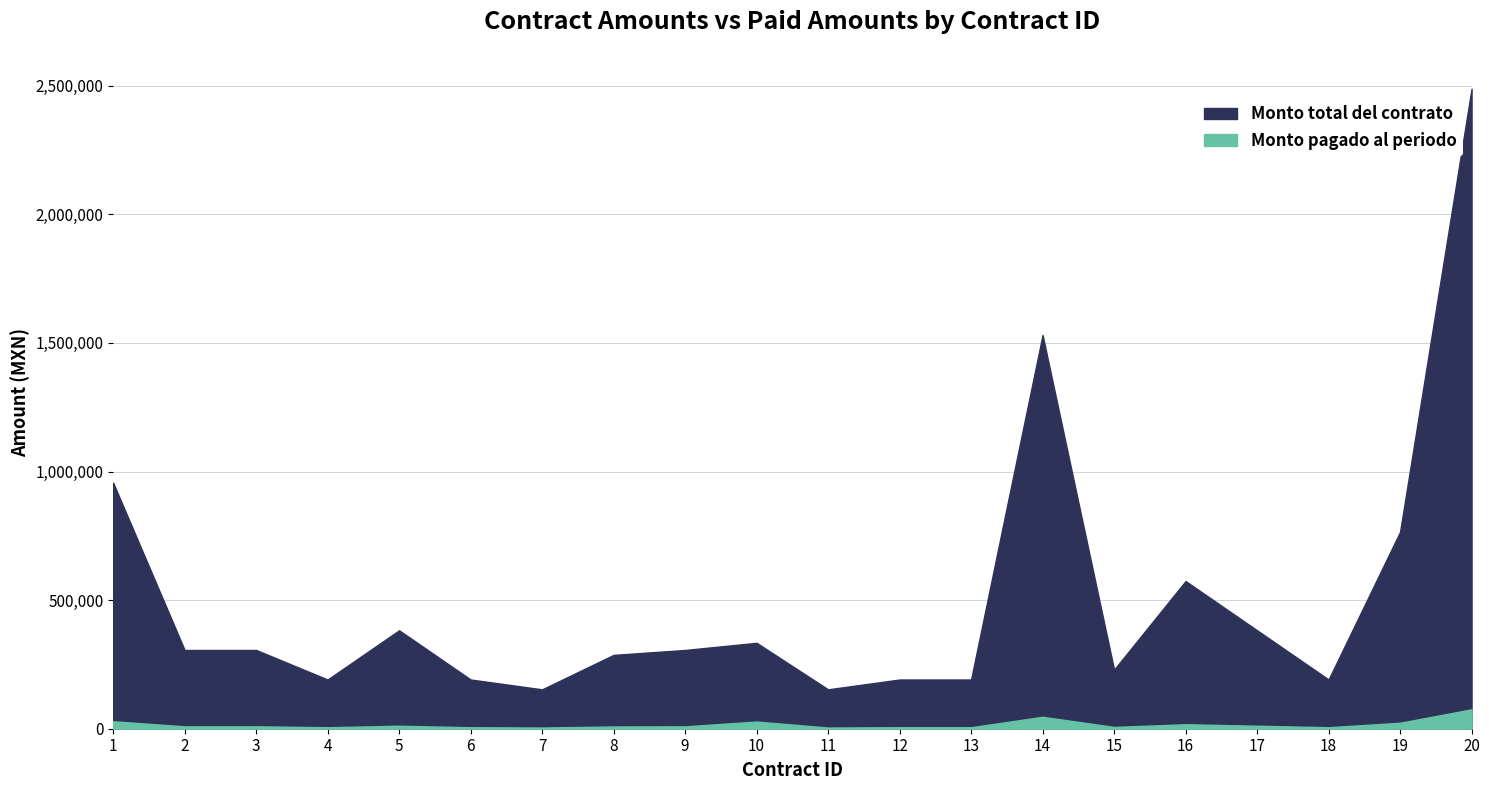

Reading left to right, transcribe all the data shown in this chart.

Monto total del contrato: 1=957000	2=306240	3=306240	4=191400	5=382800	6=191400	7=153120	8=287100	9=306240	10=334080	11=153120	12=191400	13=191400	14=1531200	15=229680	16=574200	17=382800	18=191400	19=765600	20=2488200
Monto pagado al periodo: 1=29000	2=9280	3=9280	4=5800	5=11600	6=5800	7=4640	8=8700	9=9280	10=27840	11=4640	12=5800	13=5800	14=46400	15=6960	16=17400	17=11600	18=5800	19=23200	20=75400